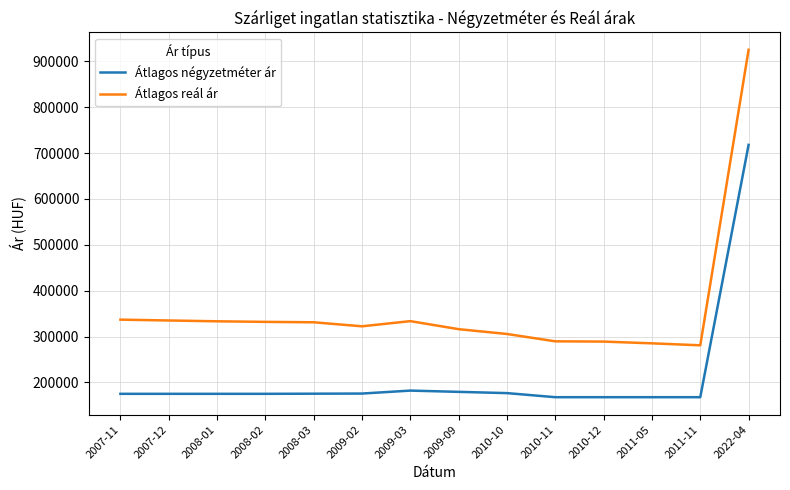

Is it true that Átlagos reál ár equals 453699 at 2009-02?

False